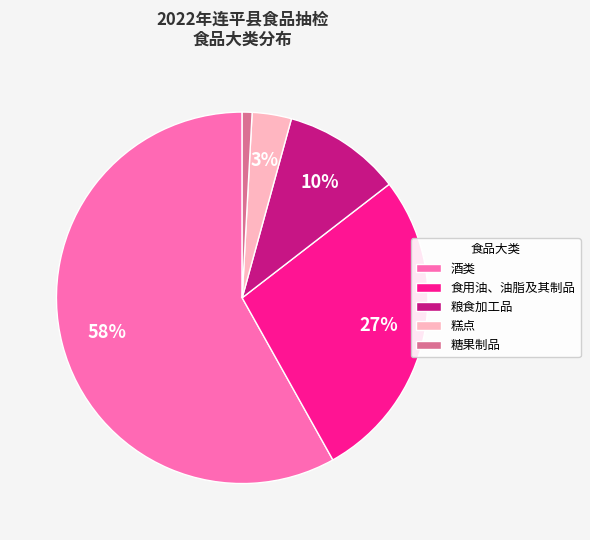

Does any single category account for the majority?

Yes